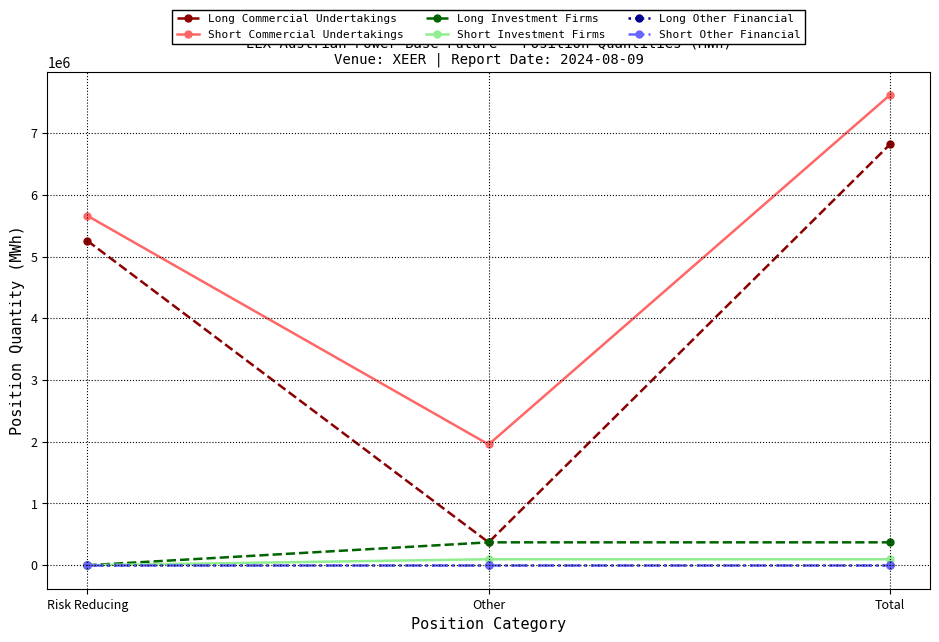

What is the label of the 2nd point from the left?

Other